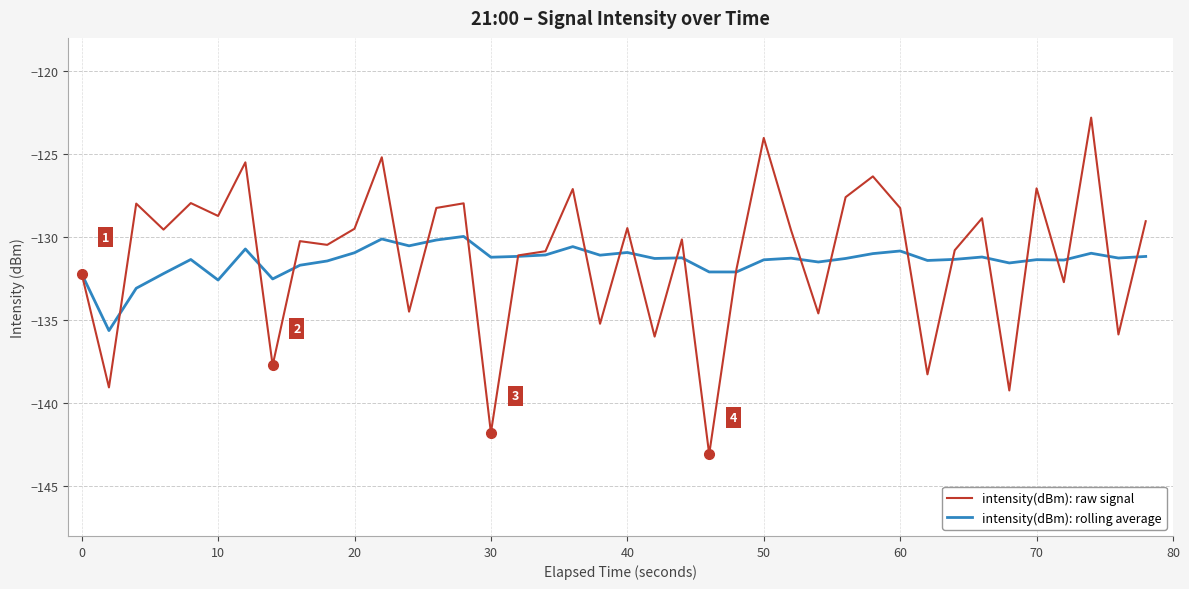

Which series has the largest range (max minus min)?

intensity(dBm): raw signal